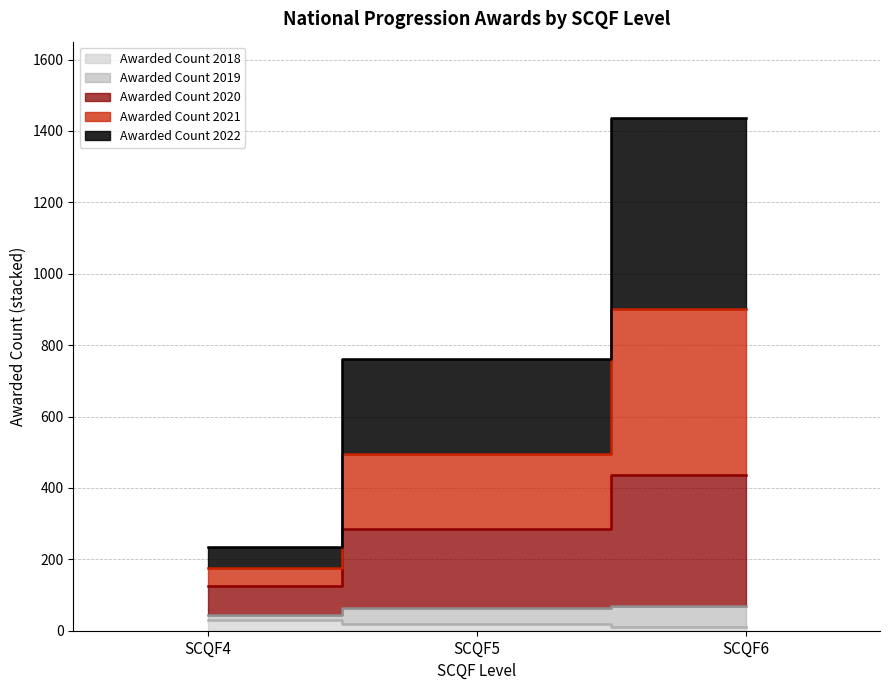

How many lines are shown in the chart?

5